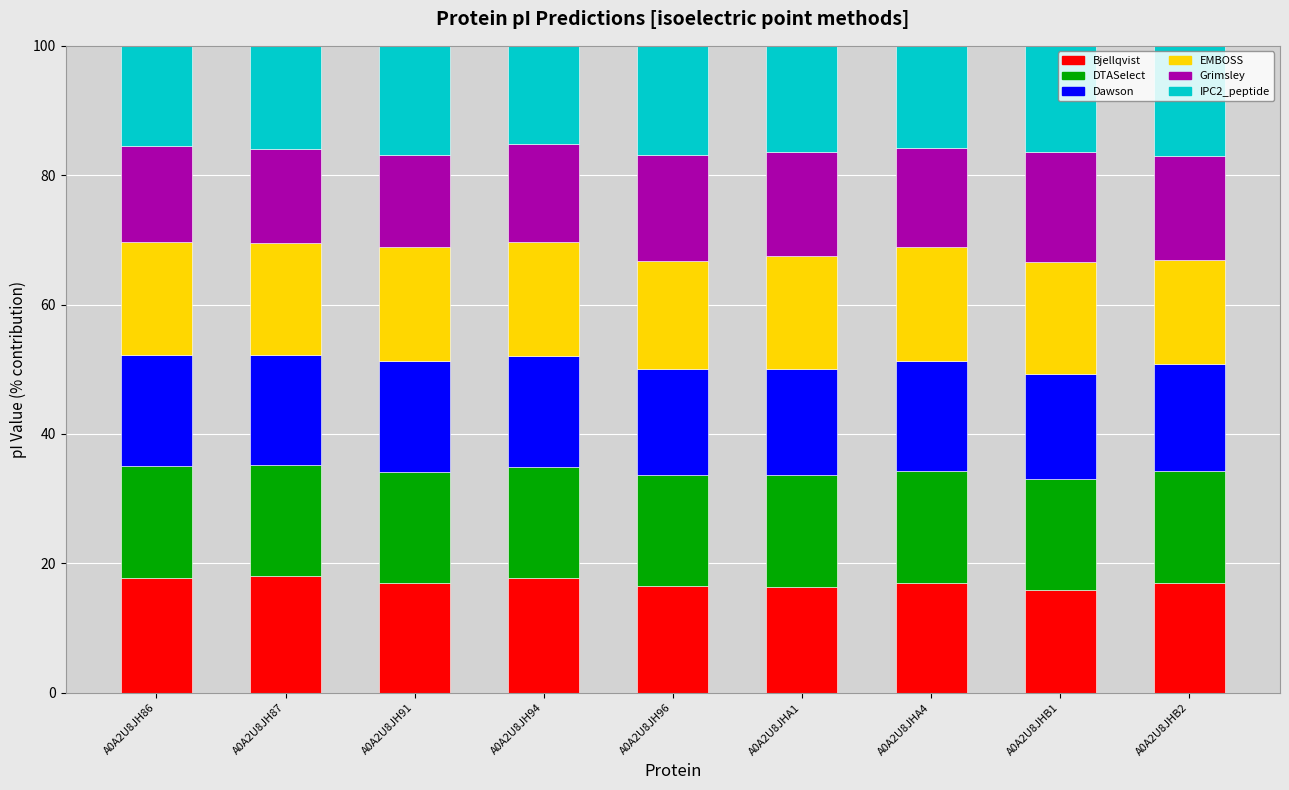

What is the total value across all series at A0A2U8JH96?

100.0